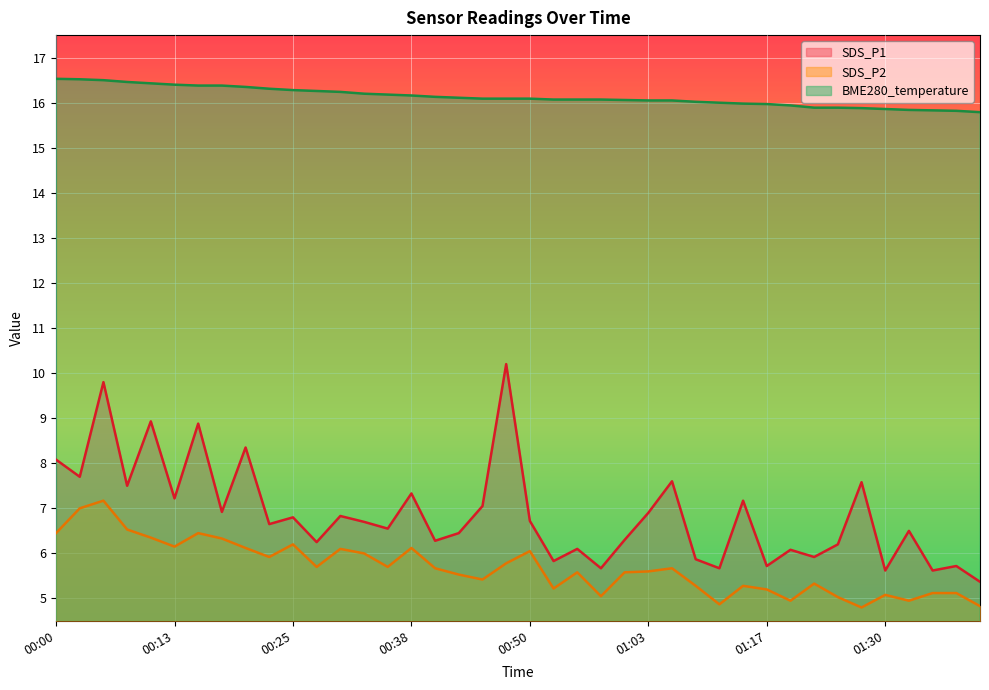

Which series has the largest range (max minus min)?

SDS_P1